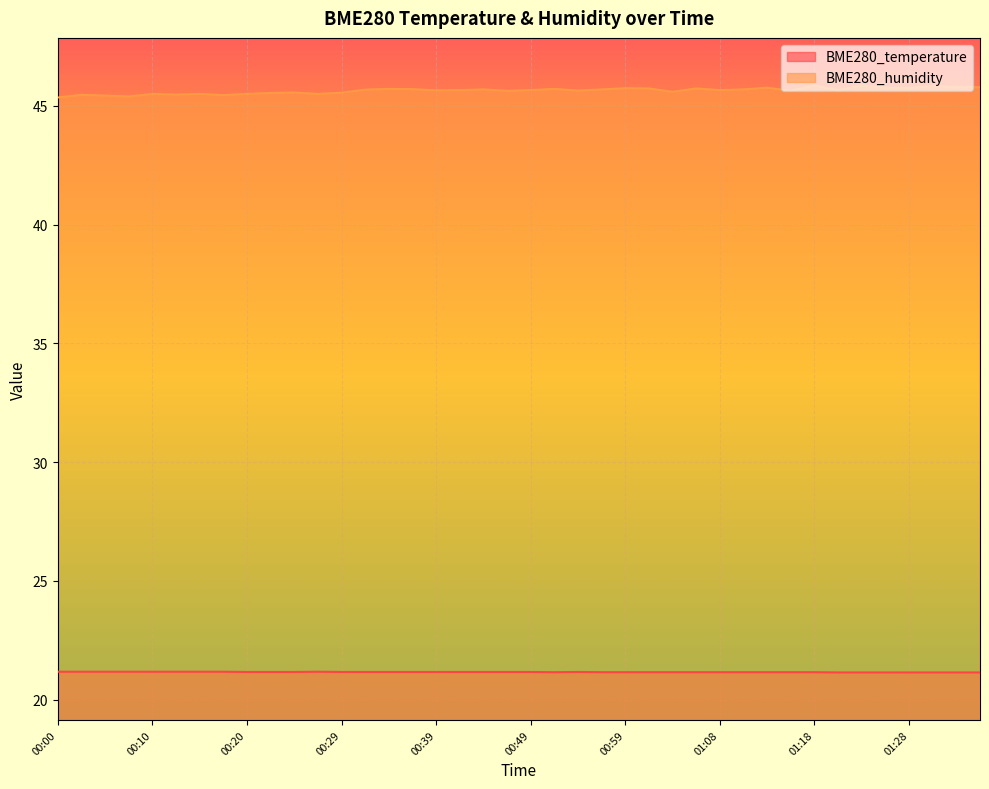

True or false: BME280_temperature has a value of 7.0 at 00:44.

False